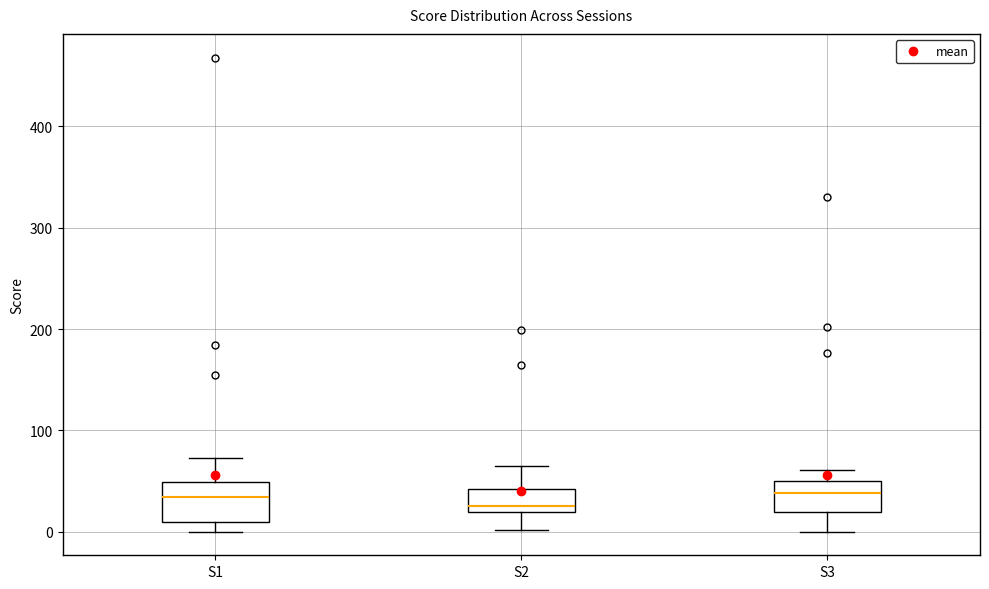

Reading left to right, transcribe this box plot: for each box, give where its median line is, the range the box spans, and where its two whiskers end, as read against the y-axis. The values are not printed on the chart, so give them approximately, as read against the axis.

S1: median 30, box 10 to 50, whiskers 0 to 70
S2: median 30, box 20 to 40, whiskers 0 to 70
S3: median 40, box 20 to 50, whiskers 0 to 60